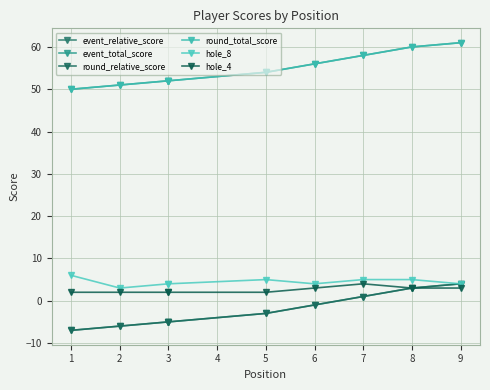

List the series in order of their peak value, lowest first.

event_relative_score, round_relative_score, hole_4, hole_8, event_total_score, round_total_score